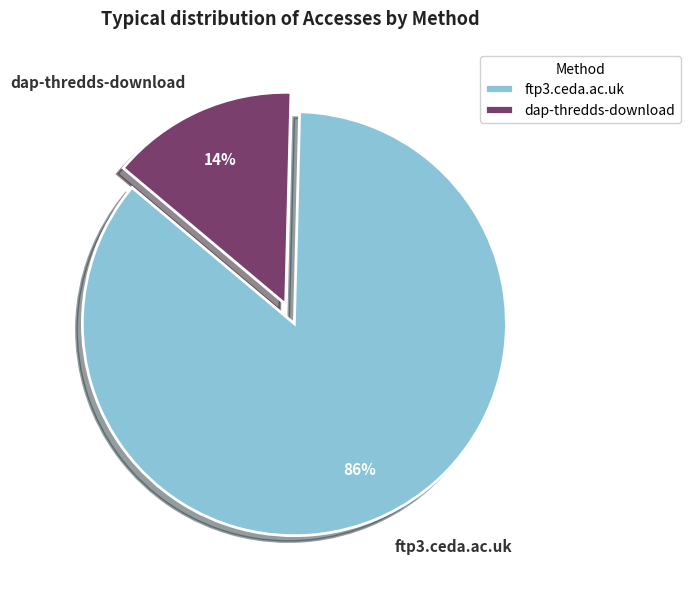

Which slice is the largest?

ftp3.ceda.ac.uk